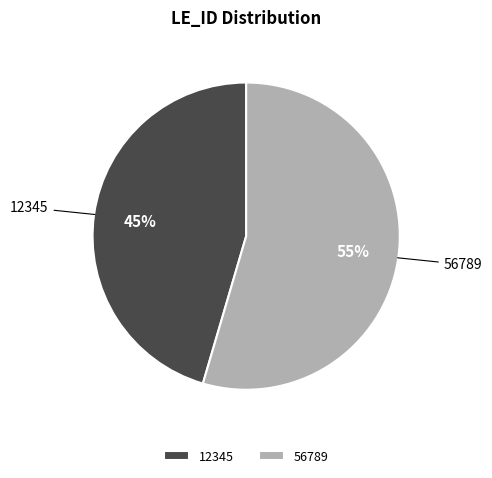

How many slices are in this pie chart?

2